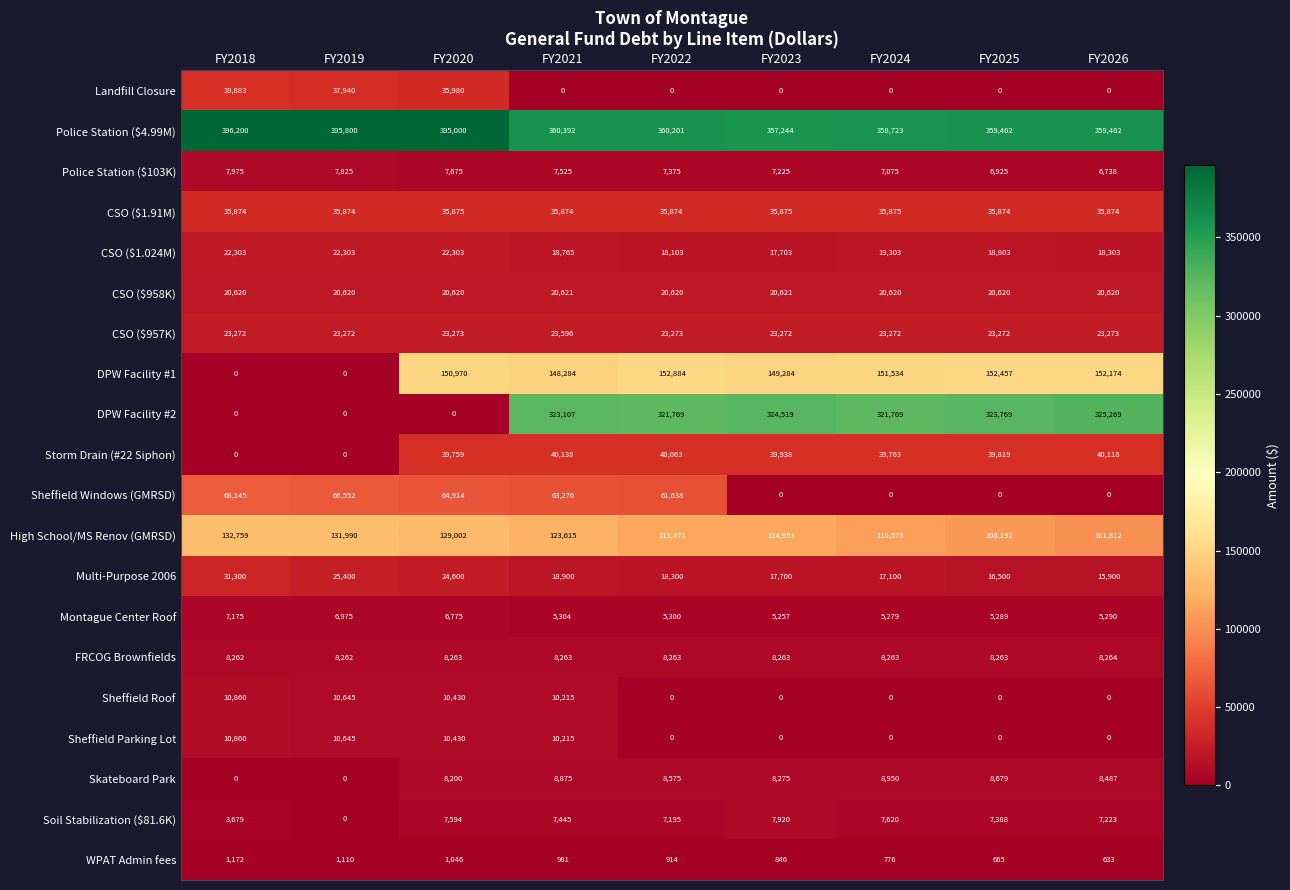

Which series changed the most between FY2018 and FY2025?

DPW Facility #2